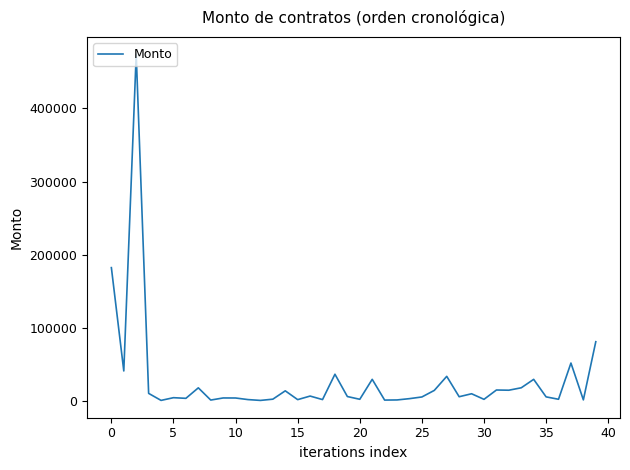

Does the chart display data point markers on the line(s)?

No